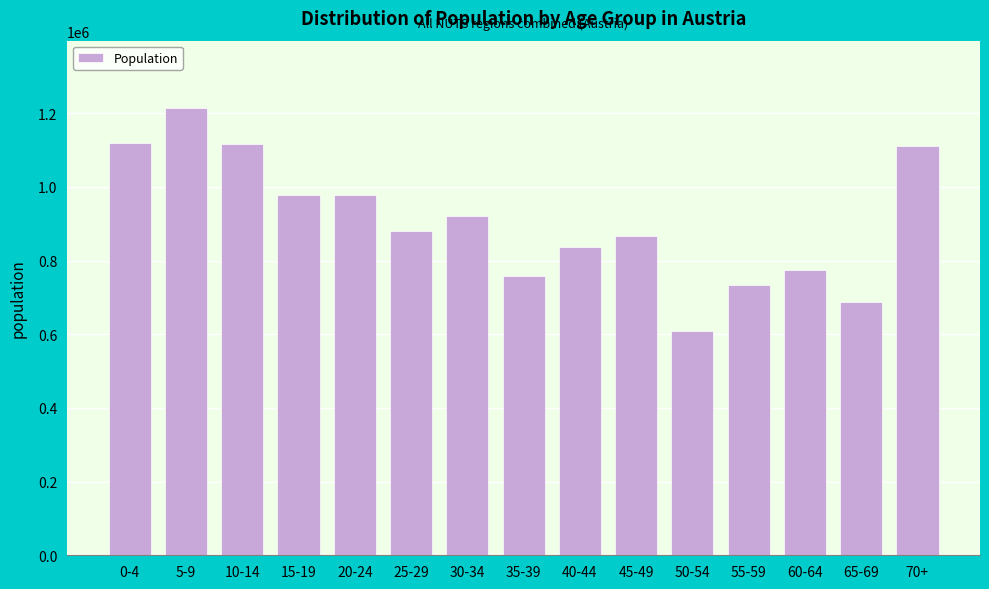

What is the maximum value shown in the chart?

1214871